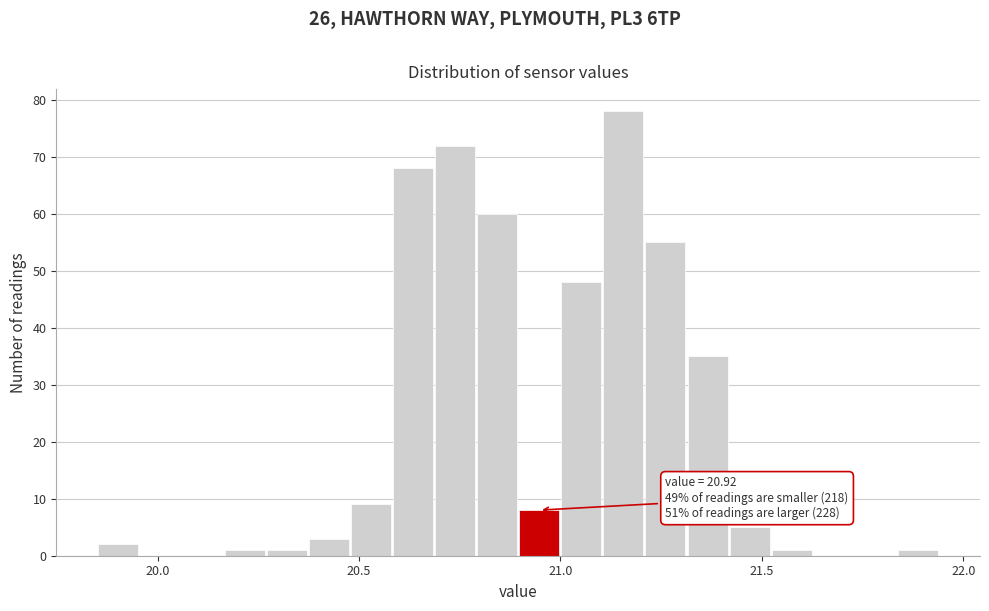

Read against the x-axis, roughly where is the centre of the tallest bar?

21.15